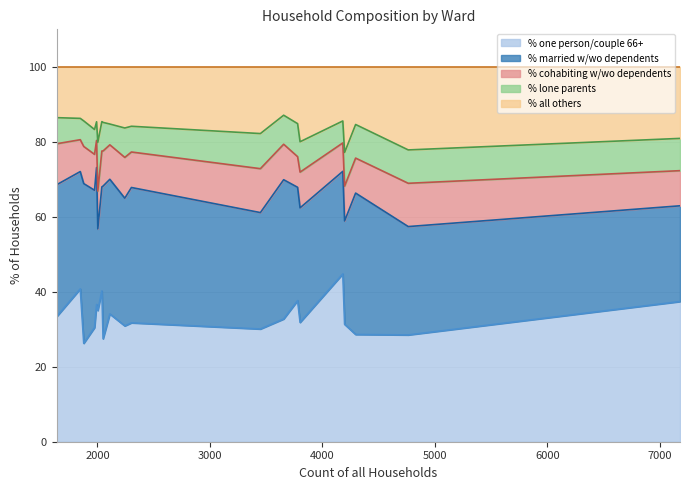

What is the total value across all series at Colehill?

100.0